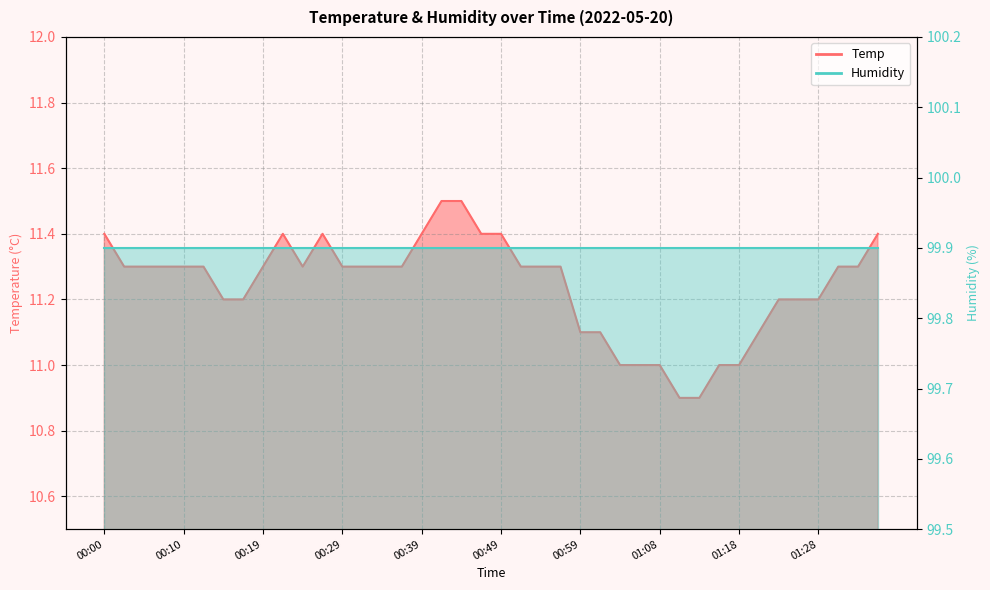

At which category does the data reach its first local valley?

00:25